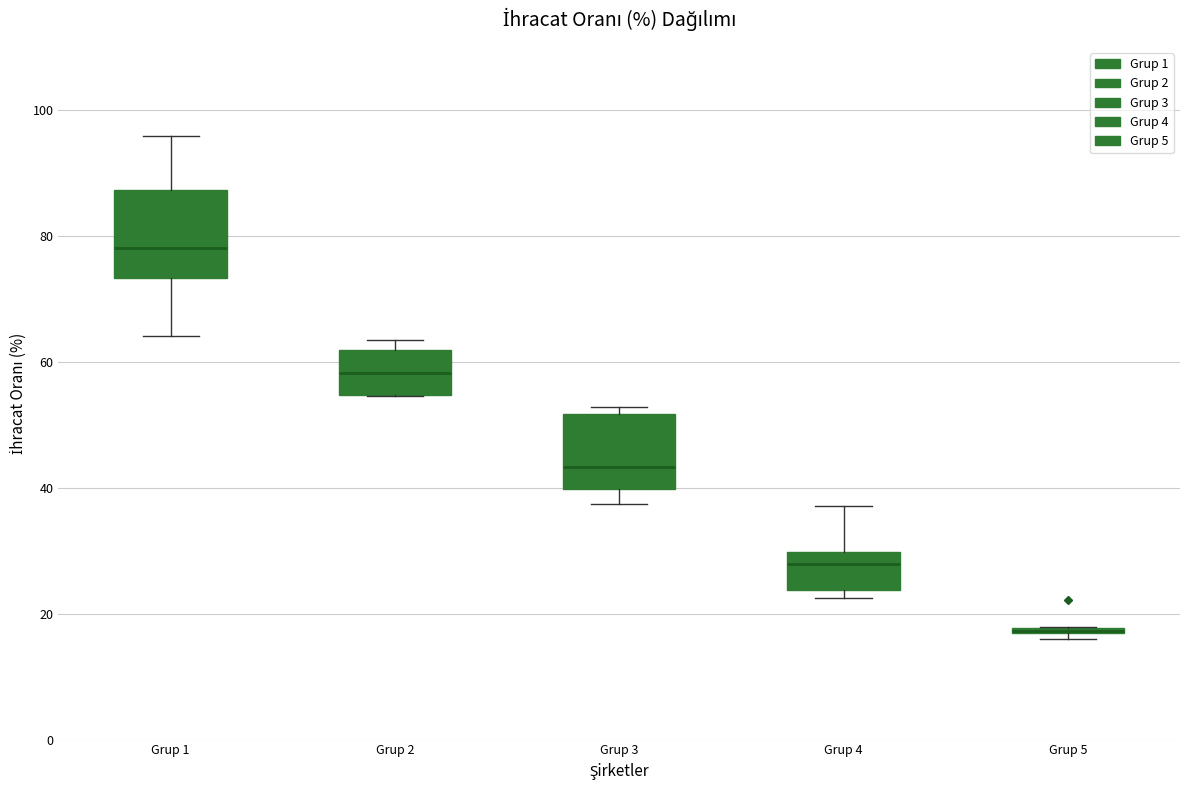

Where is the lower edge of the box for Grup 3 on the y-axis? The values are not printed on the chart, so give them approximately, as read against the axis.

40